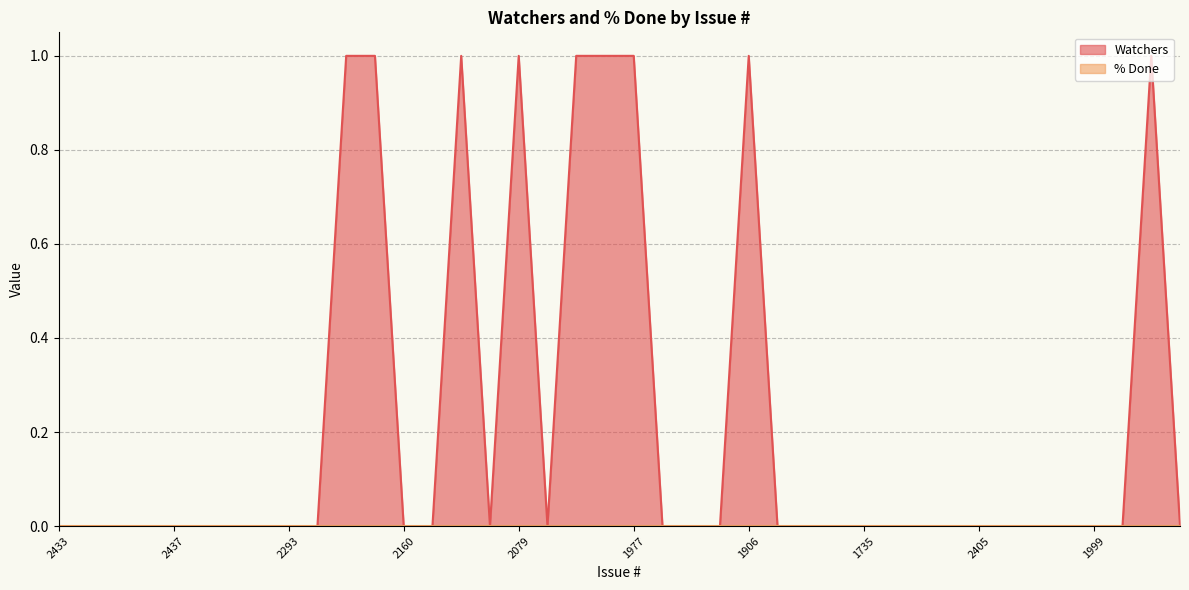

The chart shows a value of 1 at 2234. True or false?

True